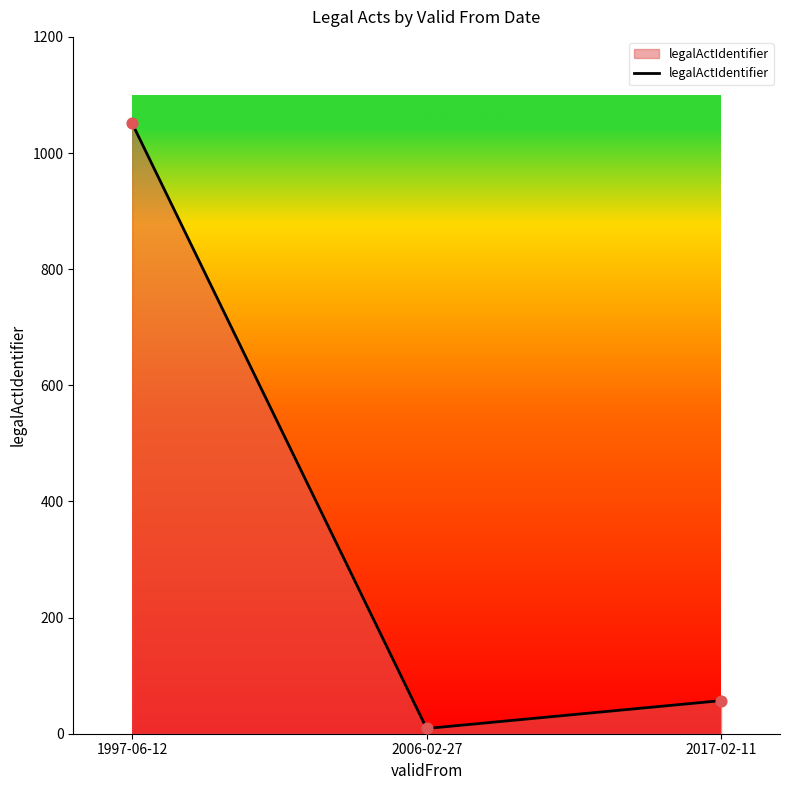

What is the change in value from 1997-06-12 to 2017-02-11?

-994